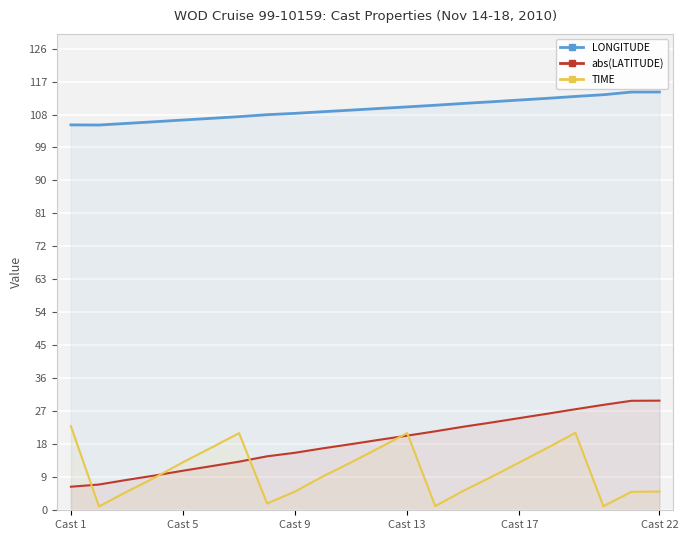

True or false: LONGITUDE has a value of 112.9 at 18.

True